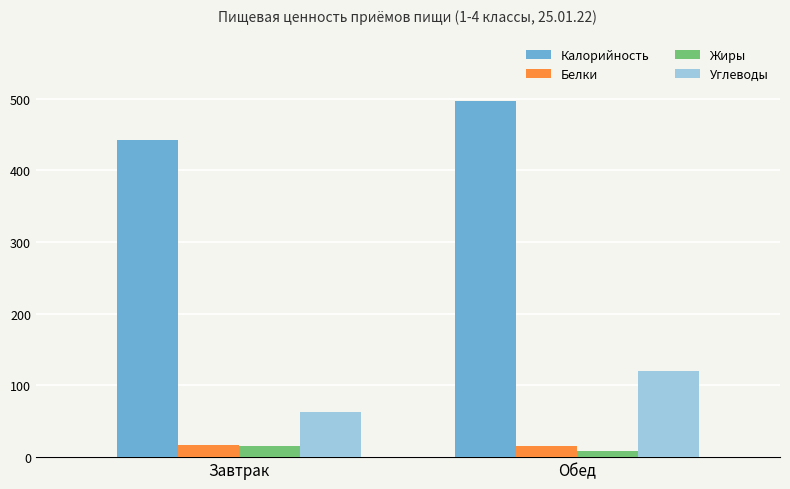

List the labels in order of Калорийность value, largest first.

Обед, Завтрак